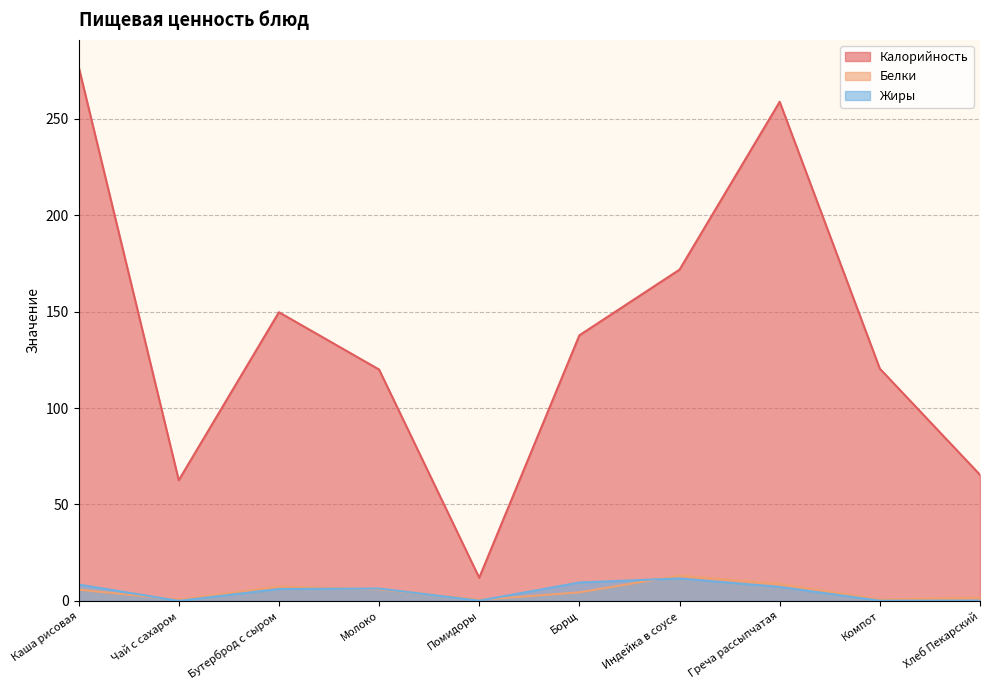

Where is Белки nearest to the value 6?

Молоко